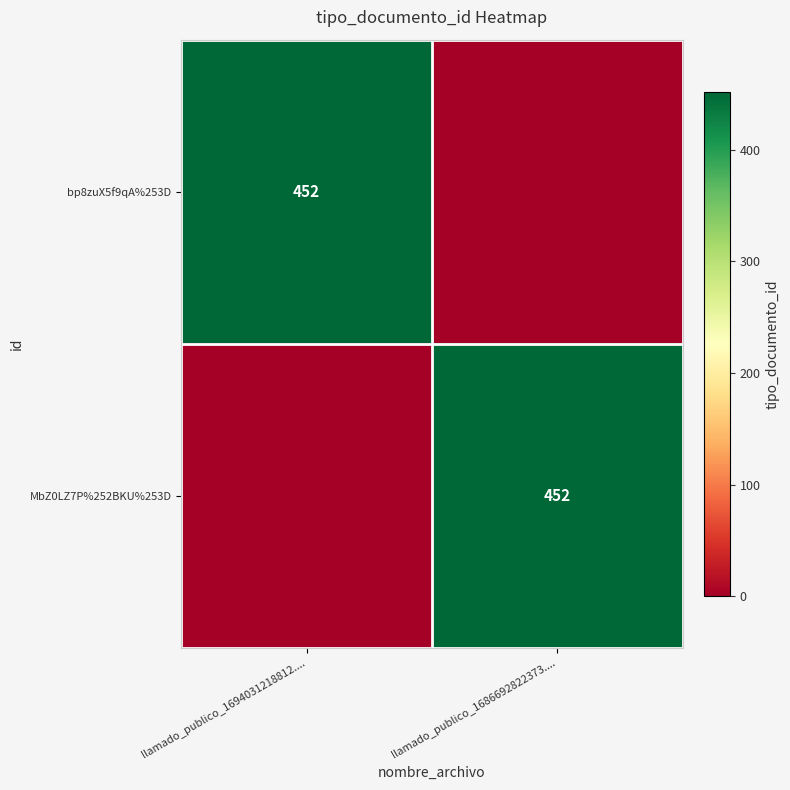

True or false: bp8zuX5f9qA%253D has a value of 716 at llamado_publico_1694031218812.....

False